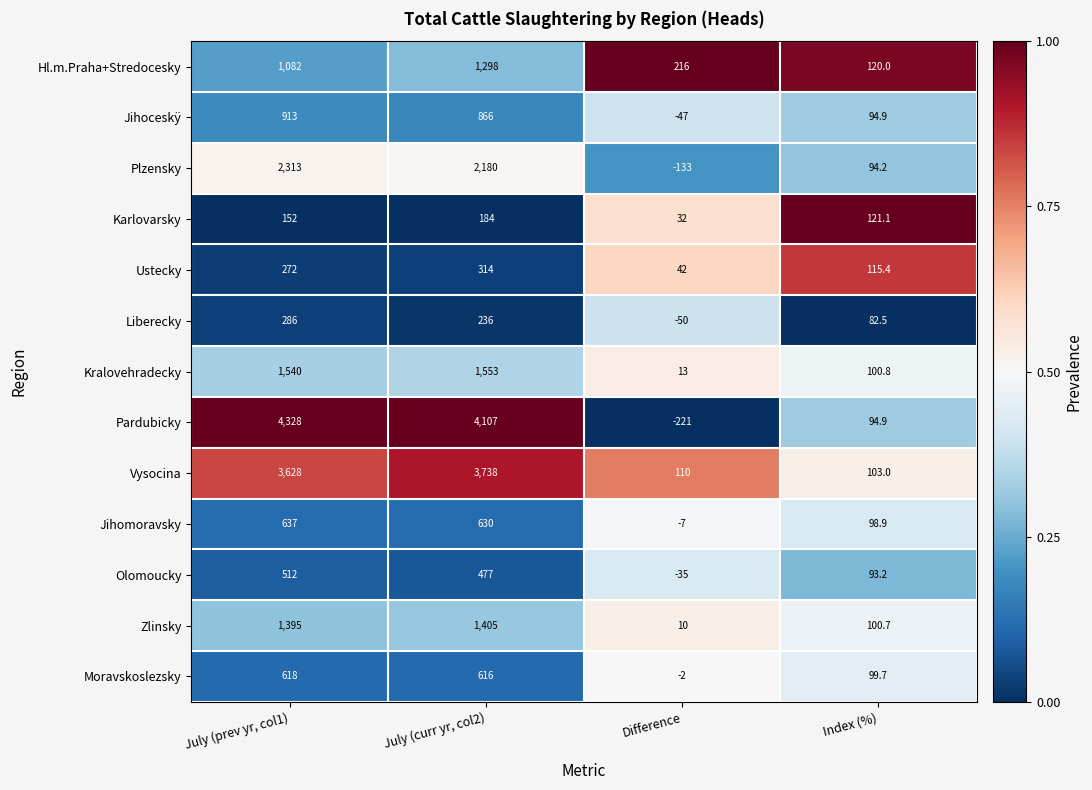

The Pardubicky series shows 94.9 at Index (%). True or false?

True